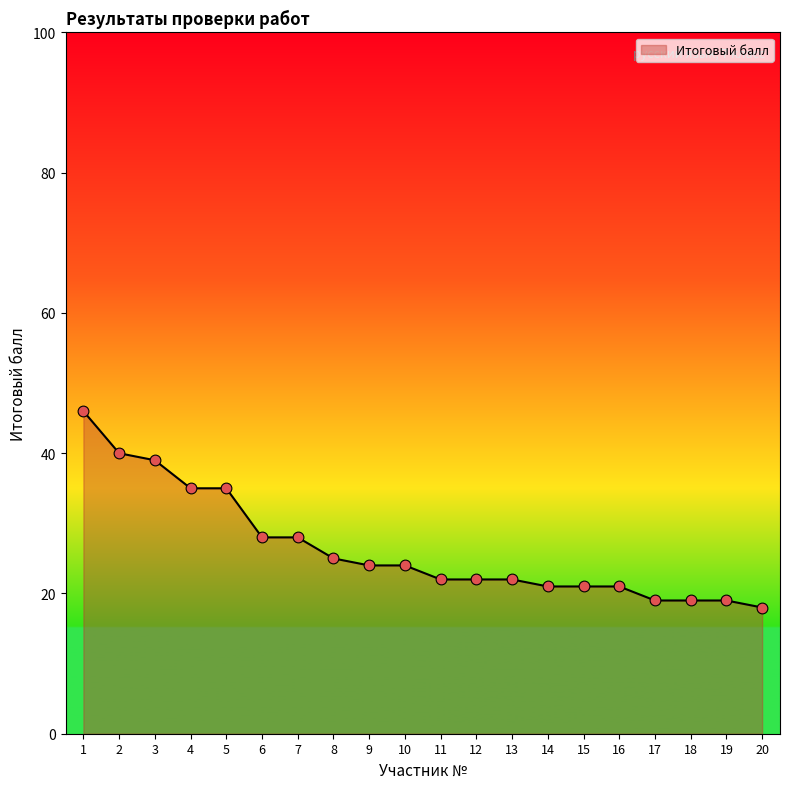

What is the ratio of the value at 10 to the value at 19?

1.3